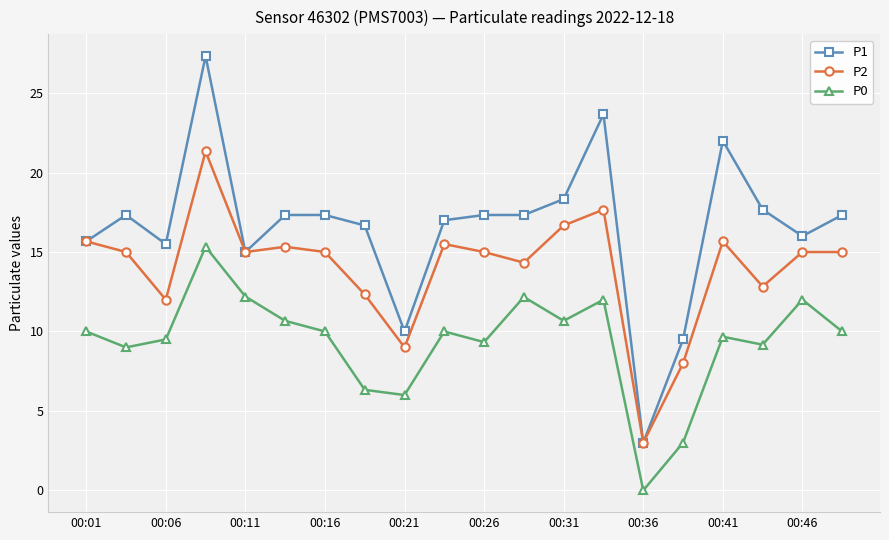

What is the highest value of the P0 series?

15.3